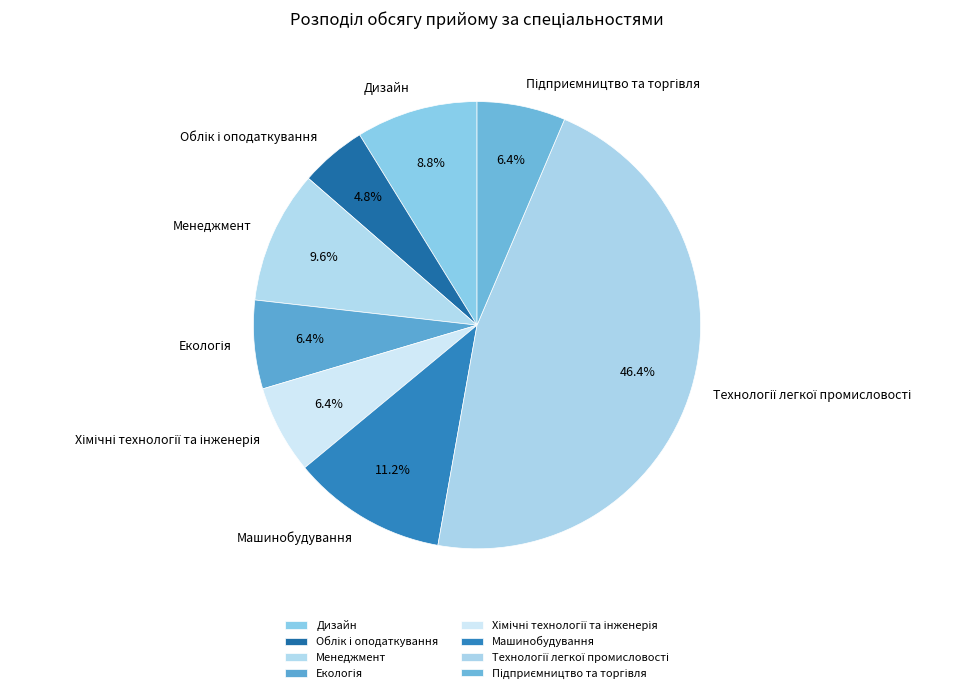

To the nearest percent, what percentage of the pie is Менеджмент?

10%